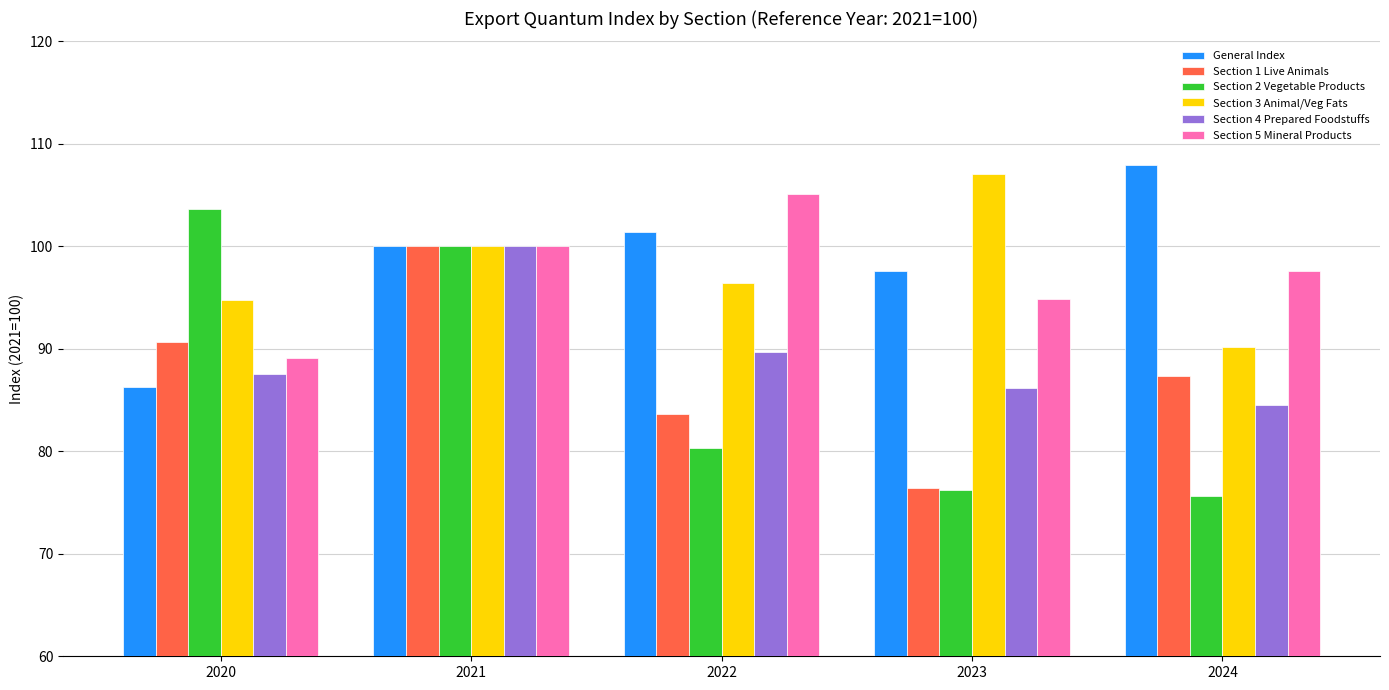

How many bars are there in total?

30